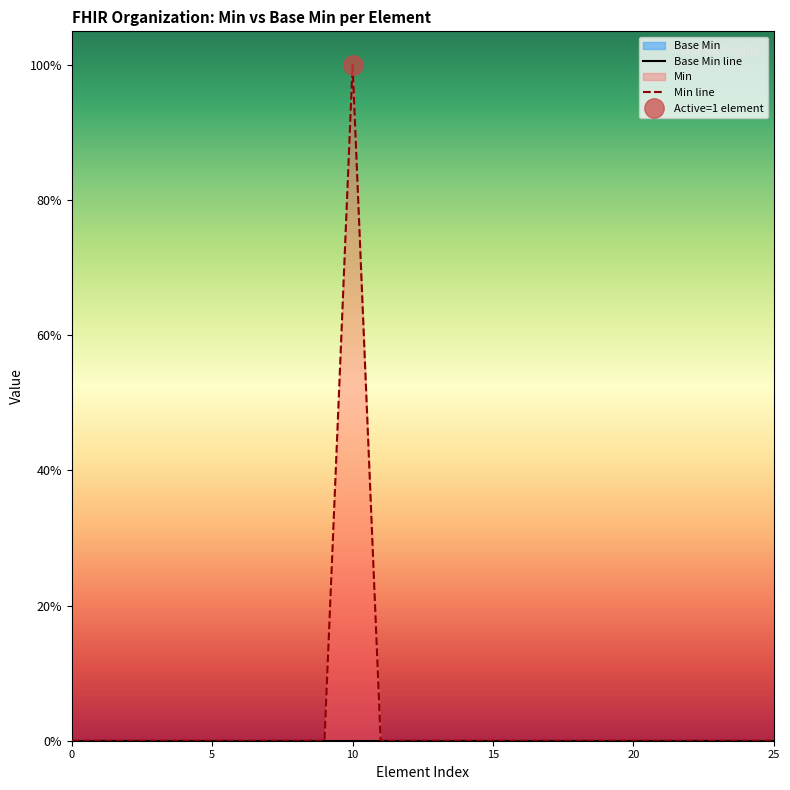

True or false: Base Min line and Min line cross at least once.

False